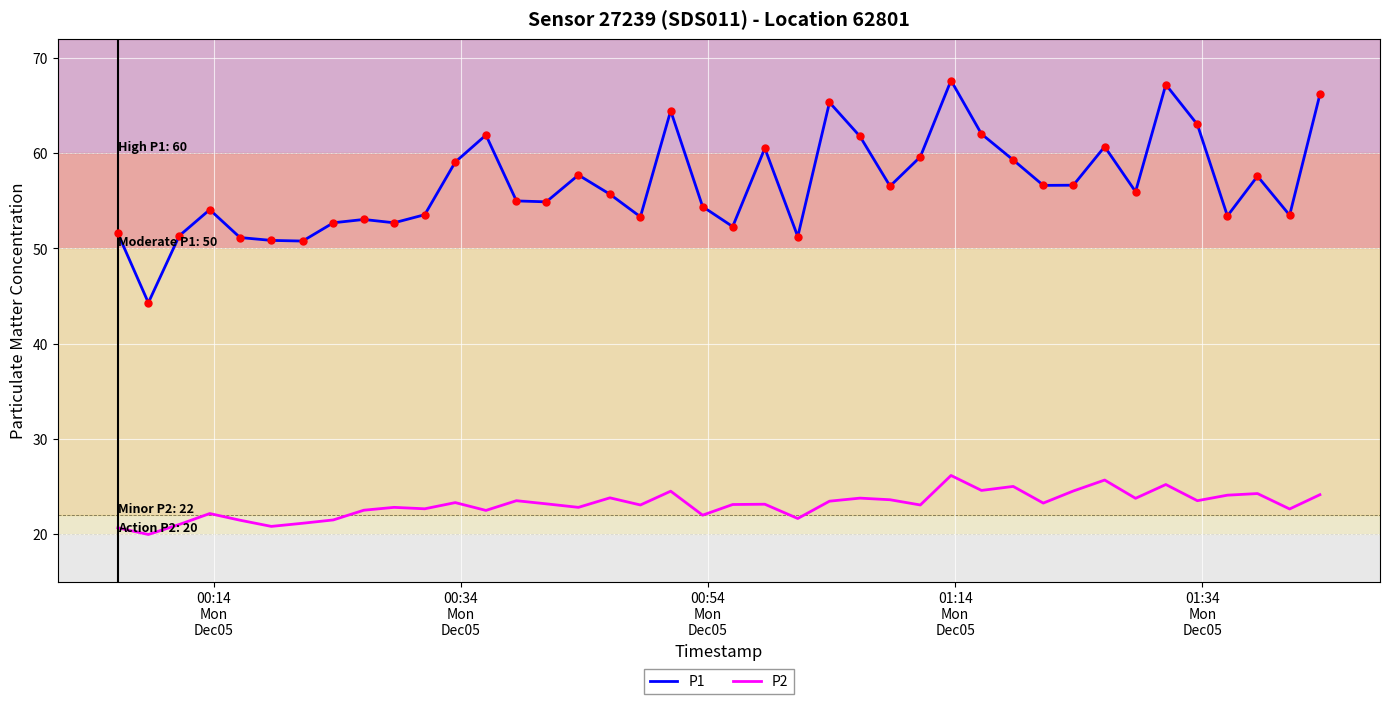

True or false: P2 and P1 cross at least once.

False